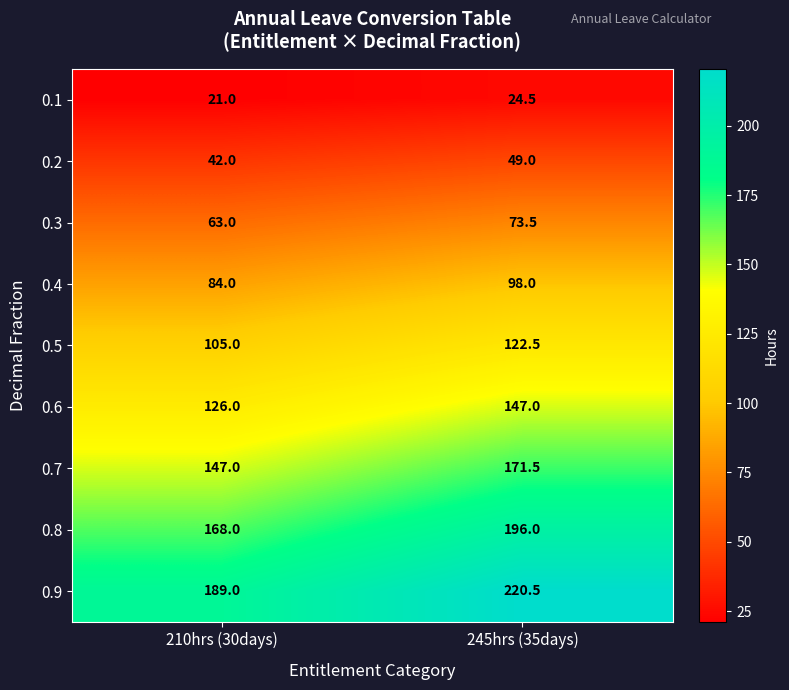

What is the spread (max minus min) of values at 210hrs (30days)?

168.0